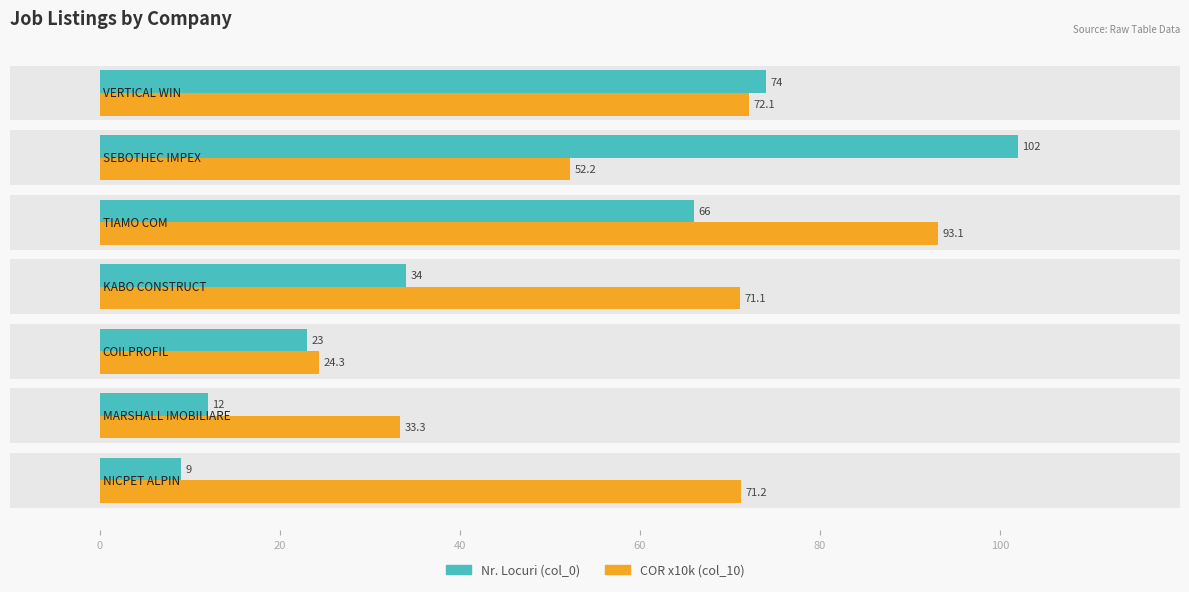

Does the chart contain stacked bars?

No